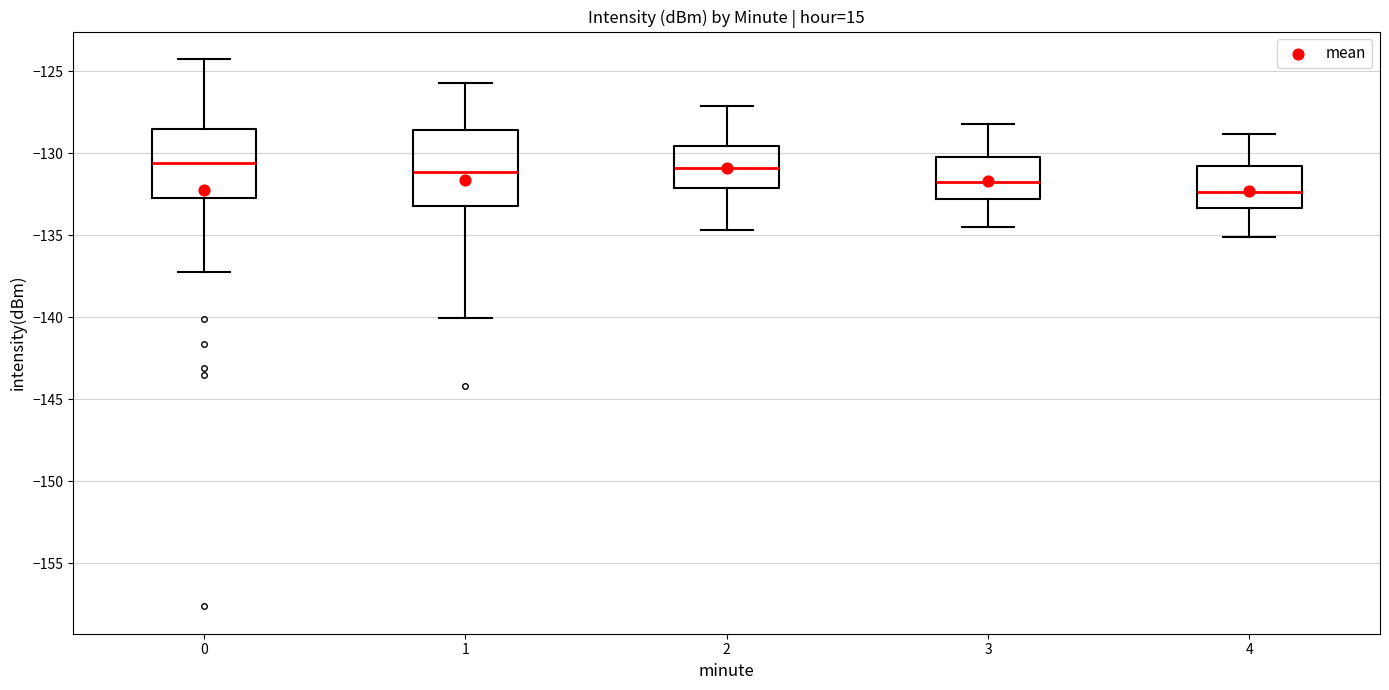

Where does the lower whisker of the box at x = 2 end on the y-axis? The values are not printed on the chart, so give them approximately, as read against the axis.

-134.5